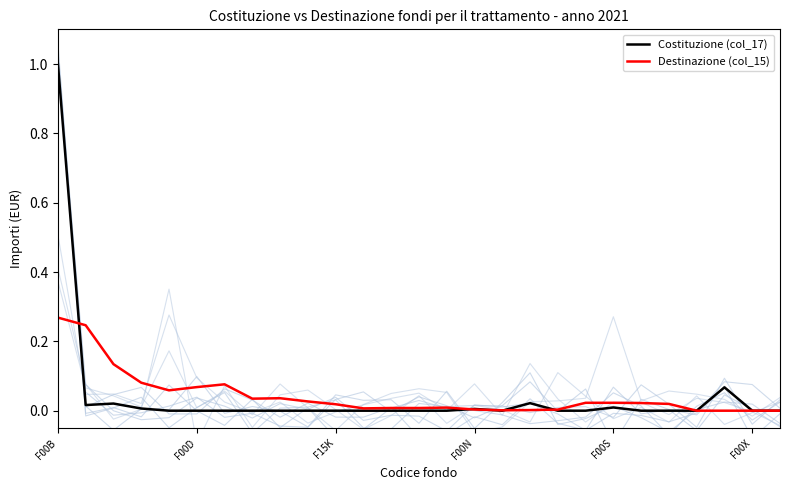

How many interior local peaks does the Destinazione (col_15) series have?

3